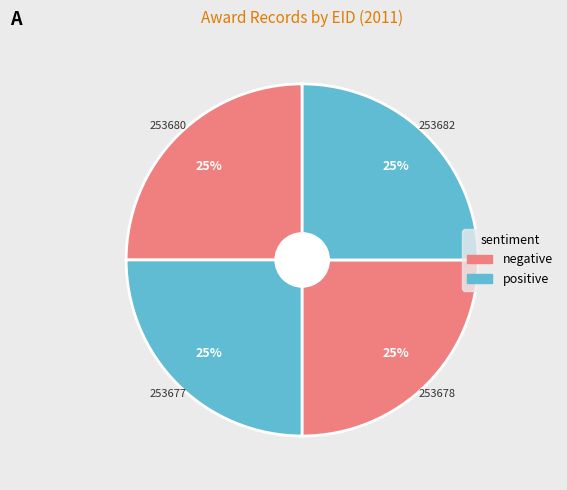

Count the number of slices in the pie.

4